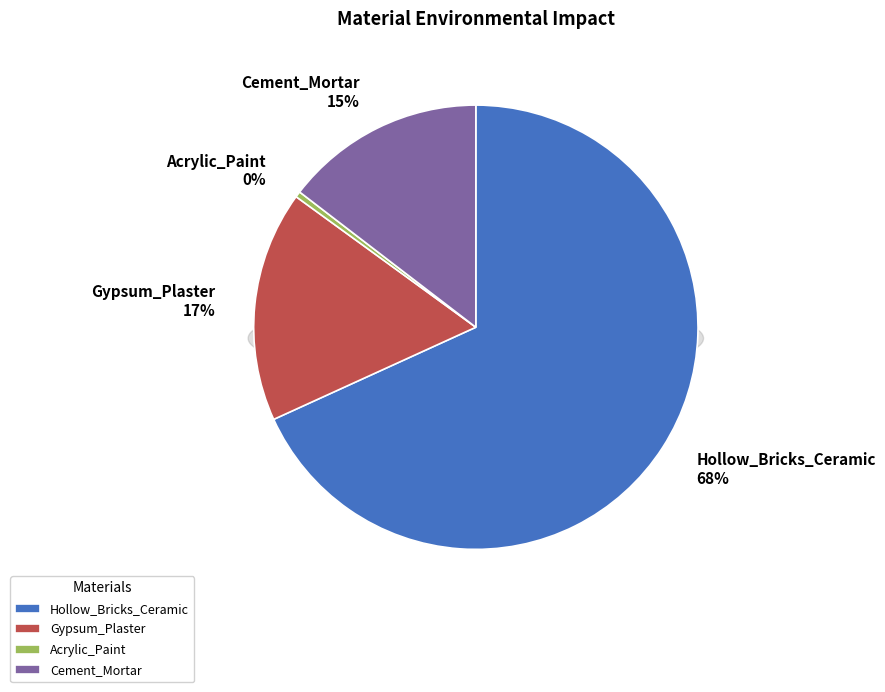

Which category has the smallest portion of the pie?

Acrylic_Paint